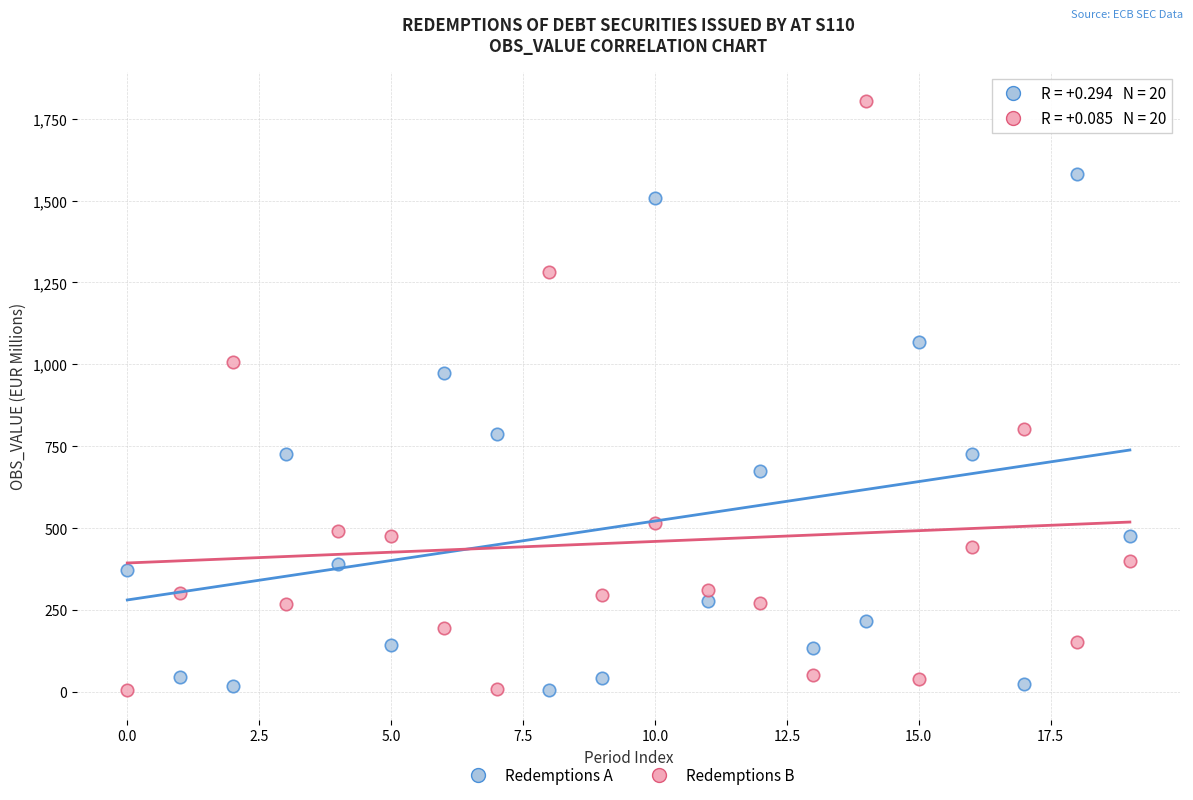

Across all data points, what is the range of Y values (max minus min)?

1798